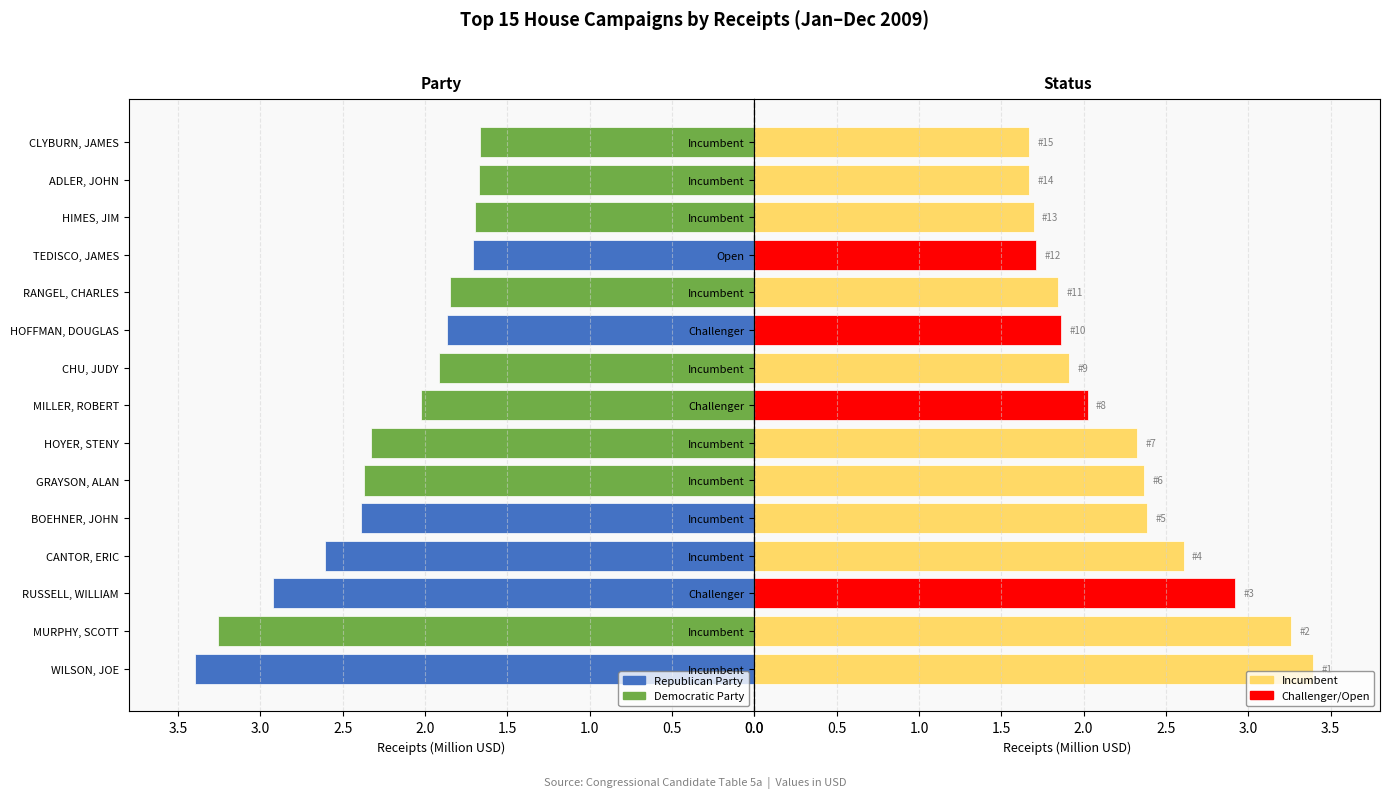

Does the chart contain any negative values?

No